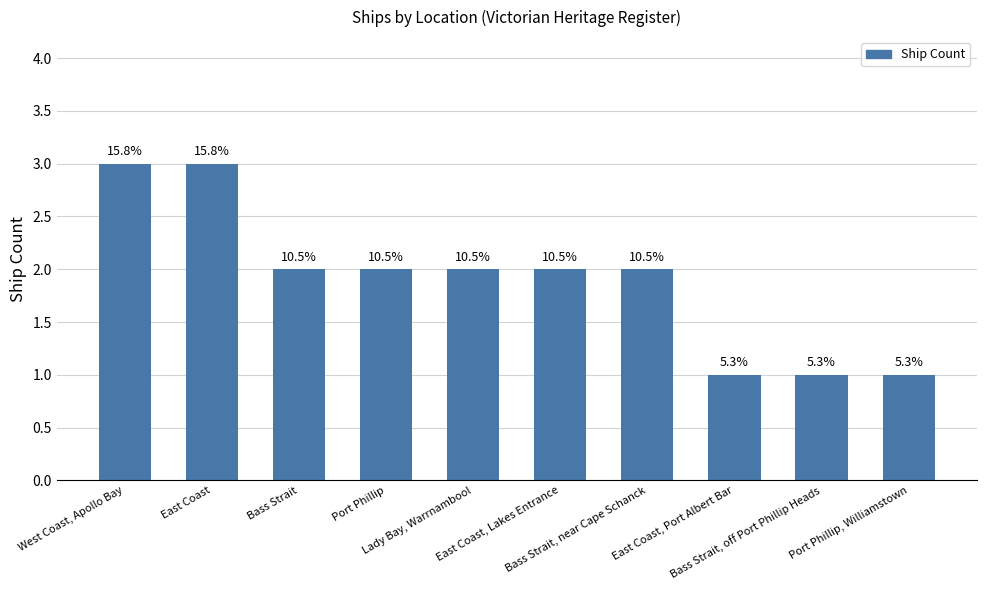

Are the bars horizontal?

No